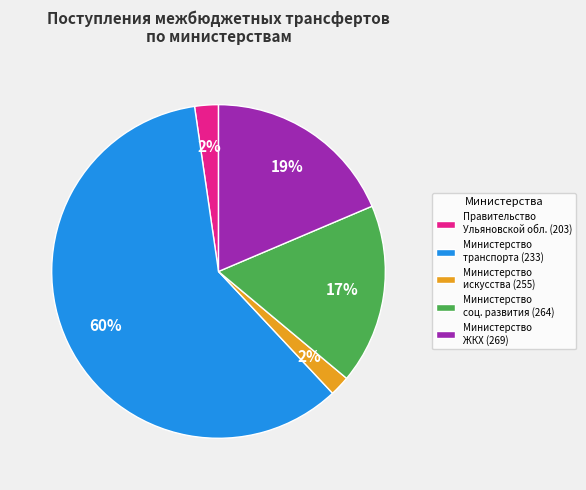

What percentage is the Правительство Ульяновской обл. (203) slice, to the nearest percent?

2%